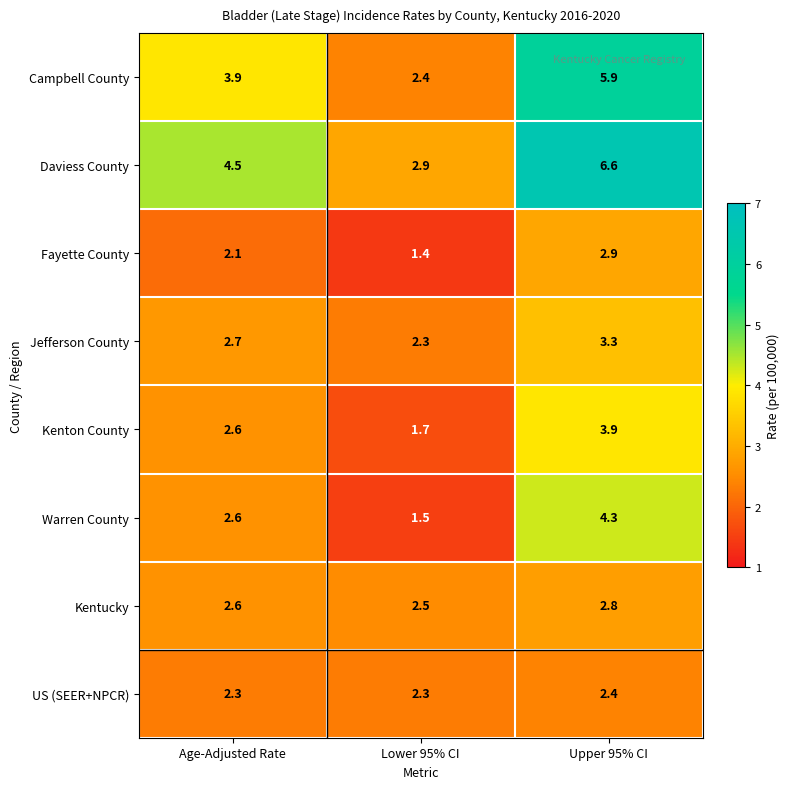

Is it true that Kentucky equals 2.8 at Upper 95% CI?

True